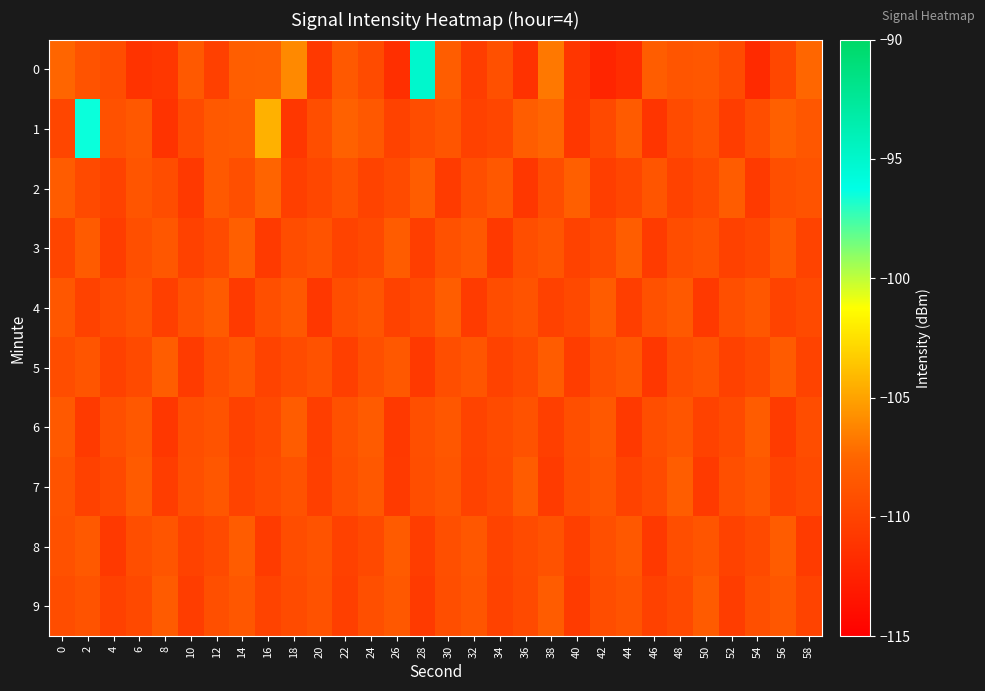

How many series are shown in this chart?

10